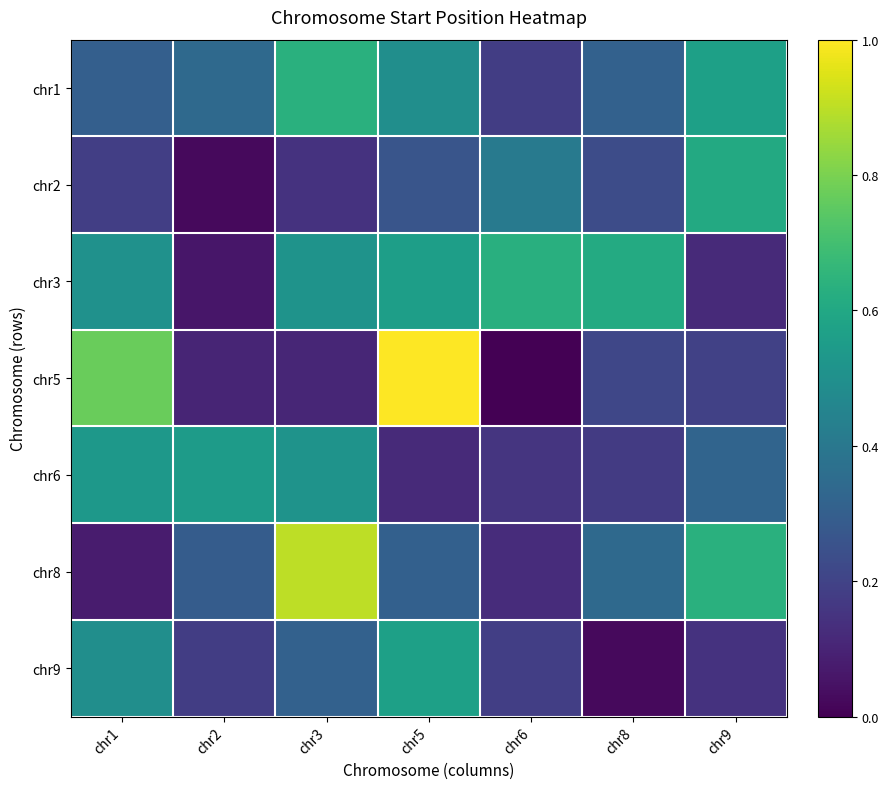

What is the maximum value shown in the chart?

1.0